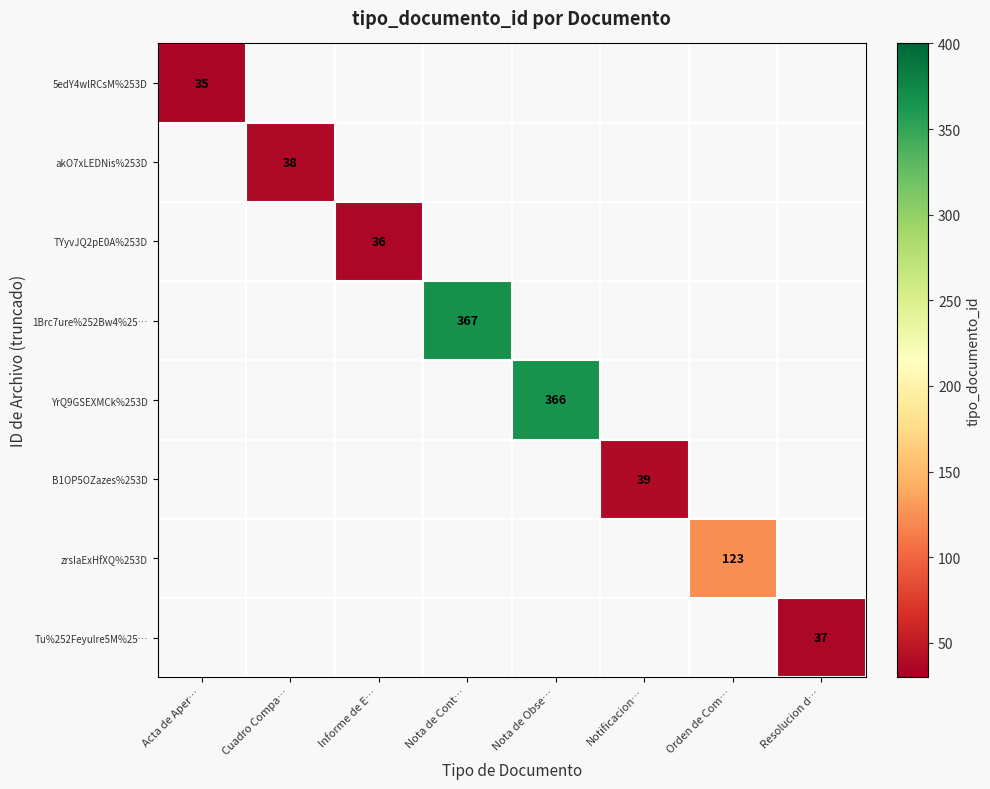

Is the value of 5edY4wlRCsM%253D at Informe de E… greater than the value of TYyvJQ2pE0A%253D at Informe de E…?

No